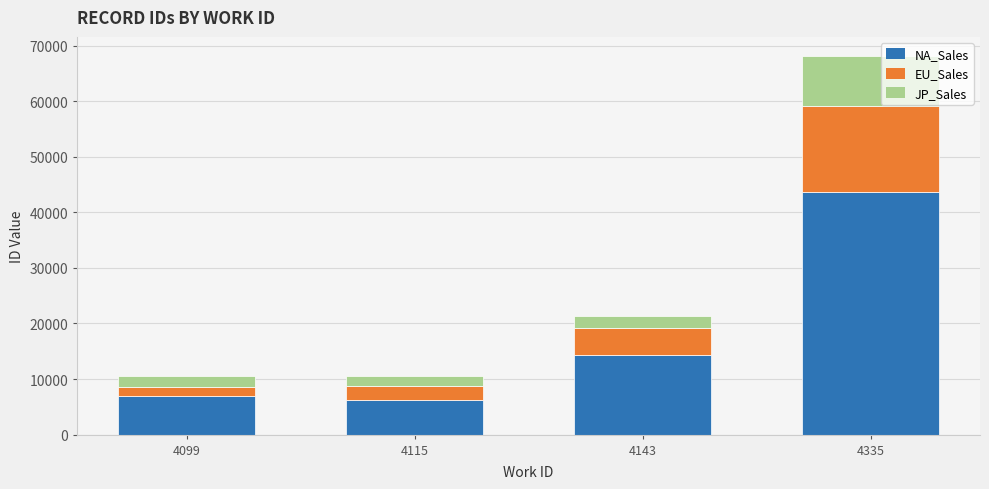

Are the bars horizontal?

No